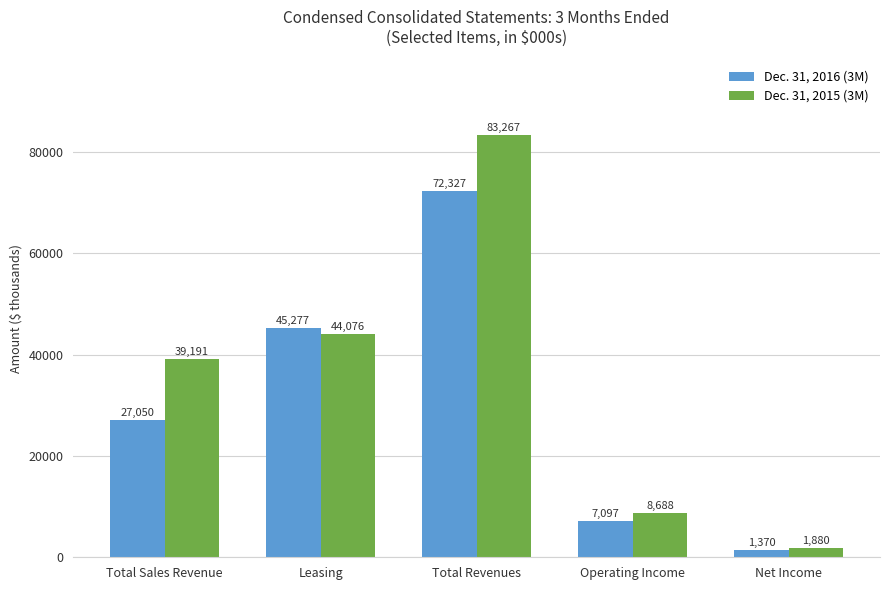

What is the total value across all series at Leasing?

89353